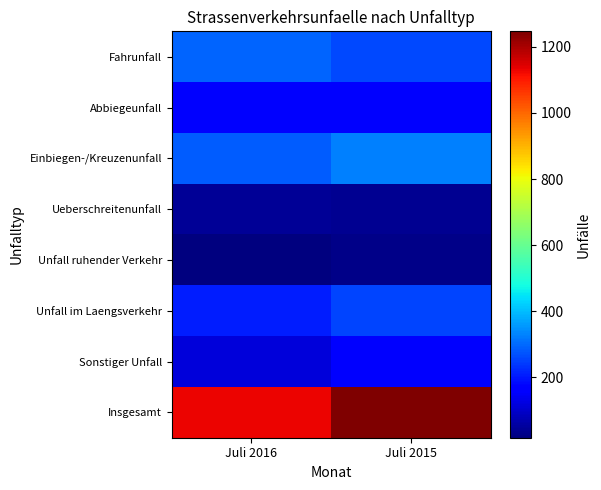

At which category is the sum across all series the highest?

Juli 2015